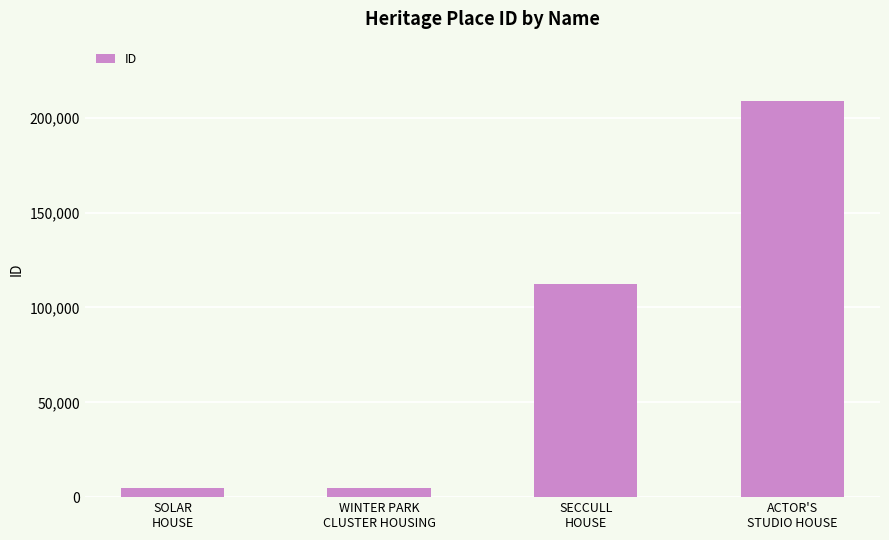

How many values are below 112134?

2